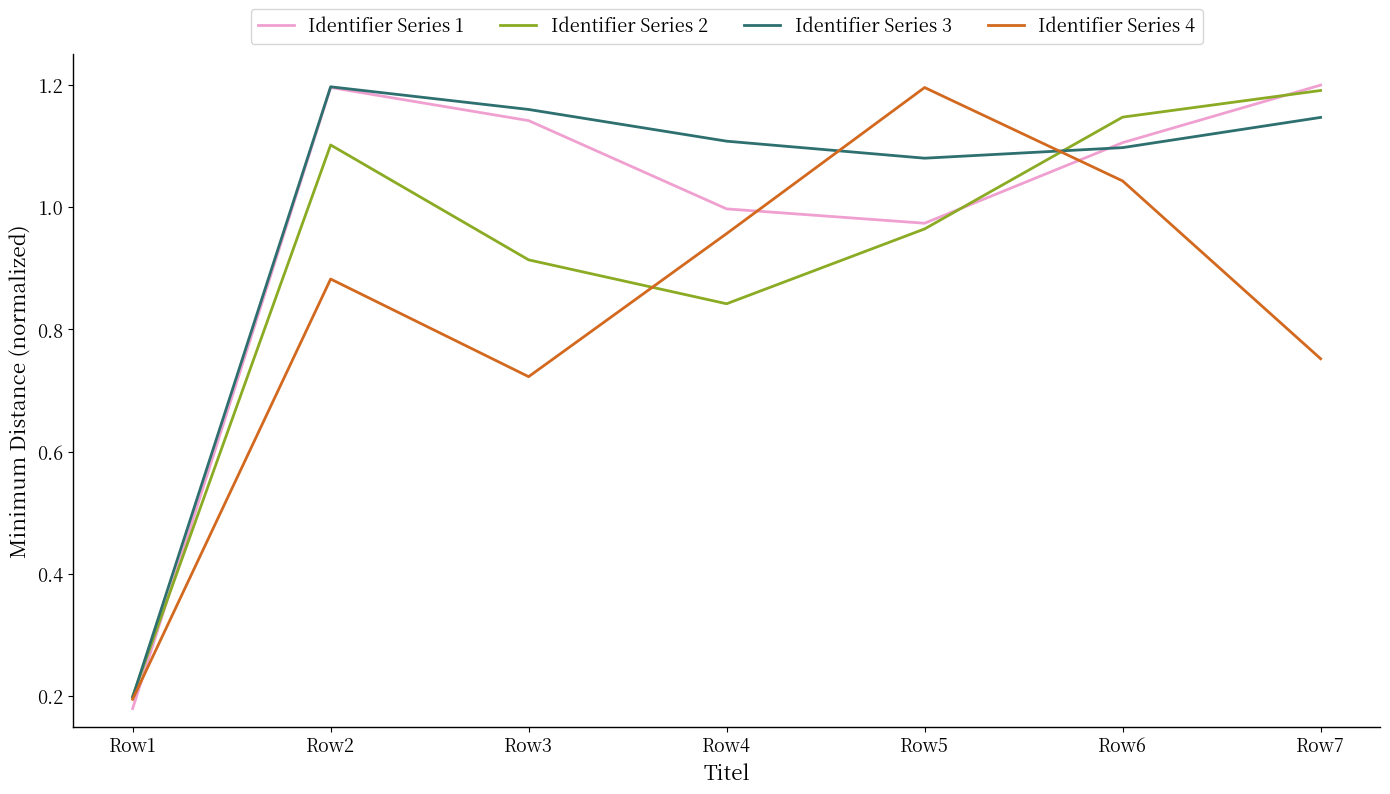

What is the total value across all series at Row5?

4.2